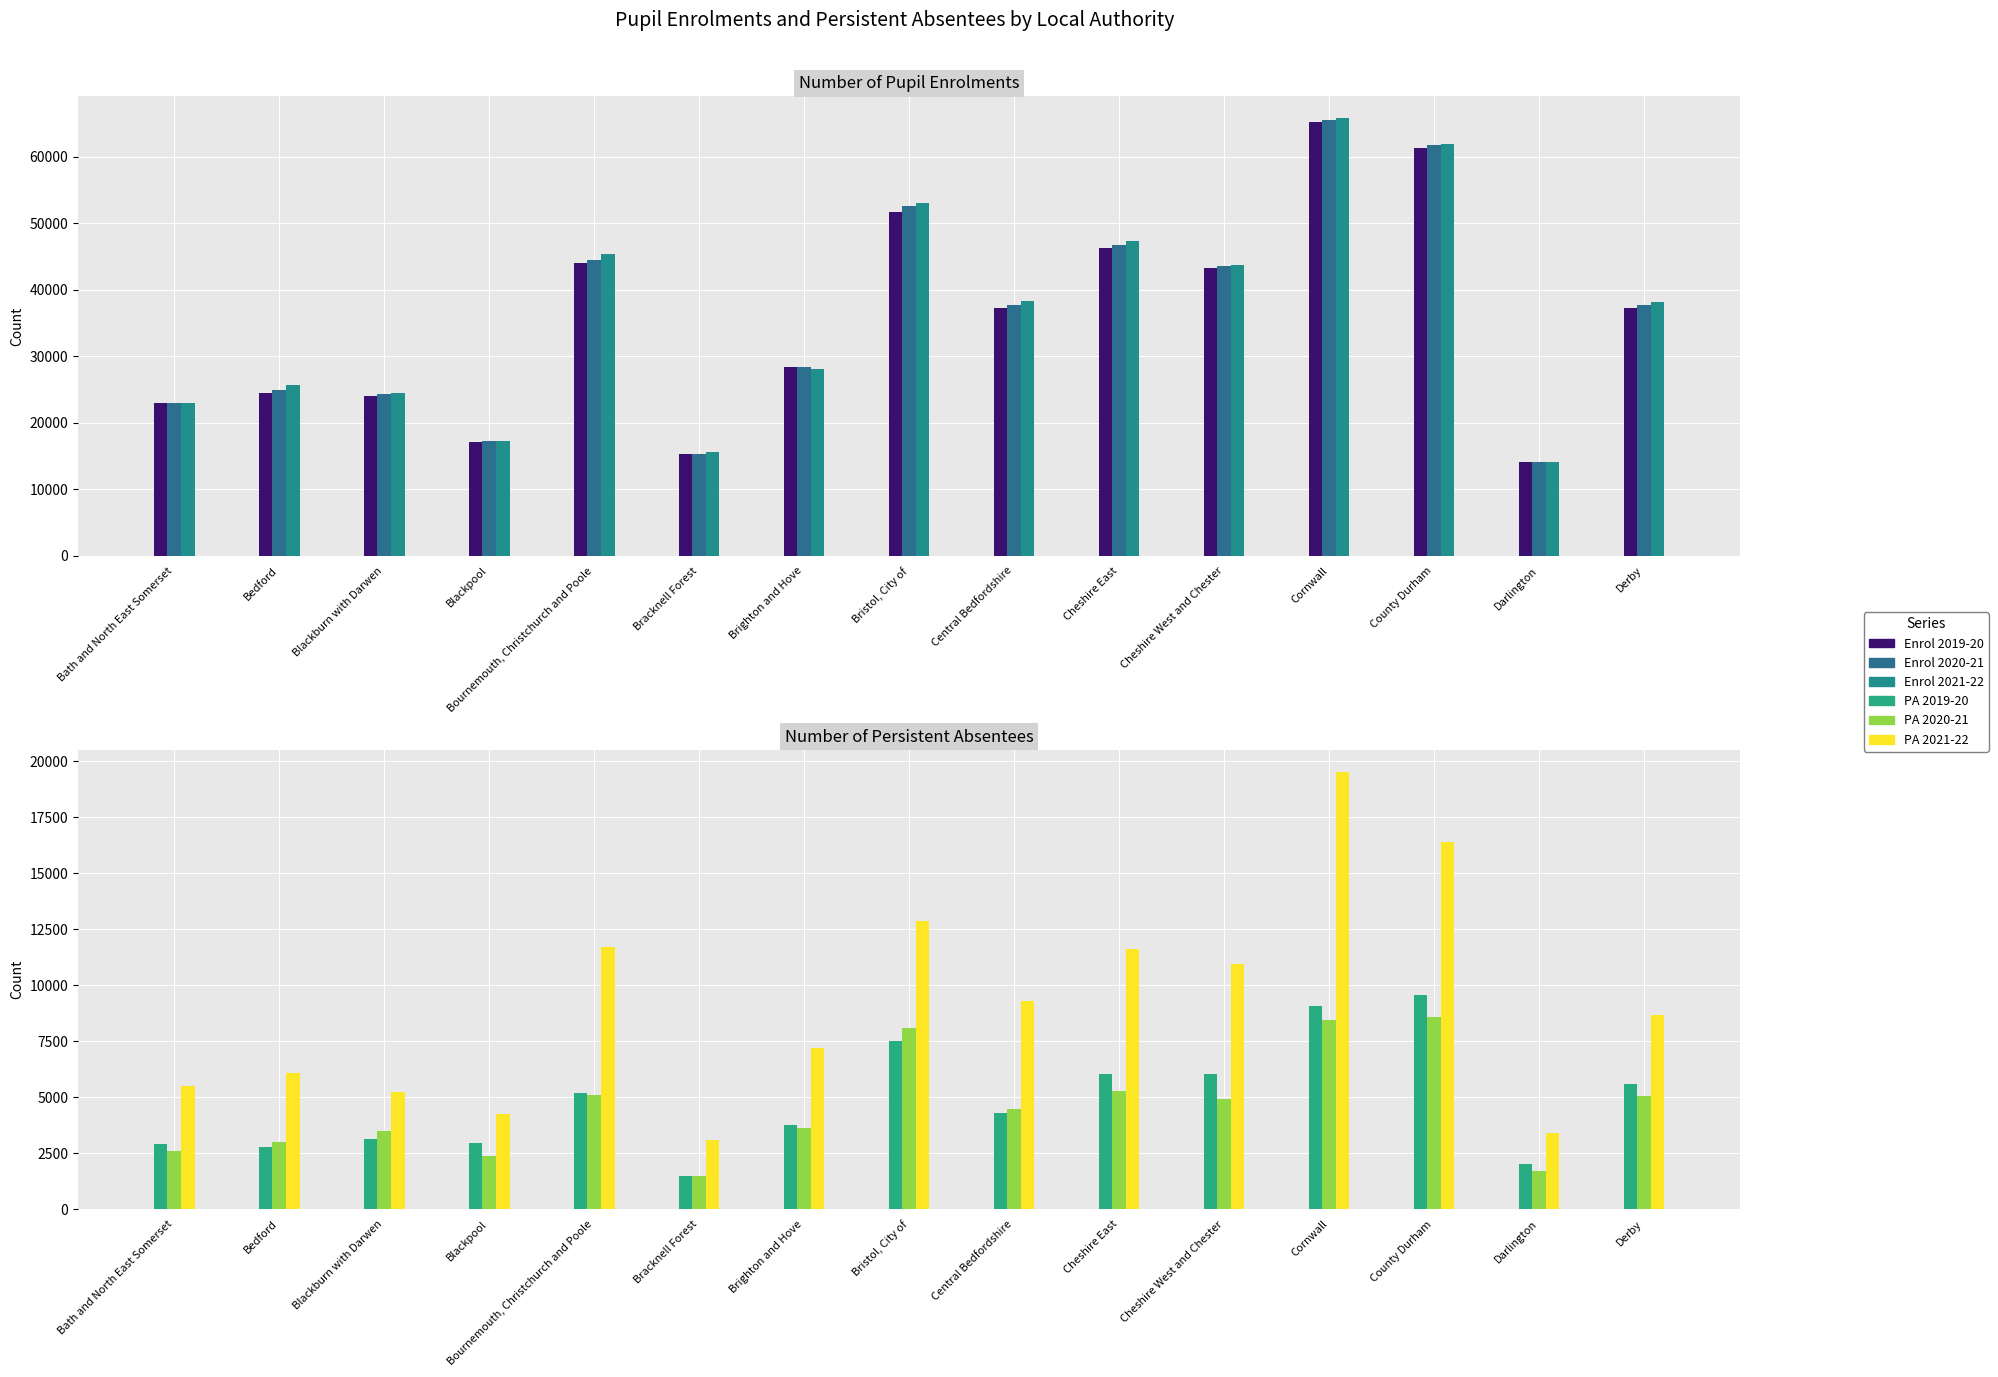

What is the average value of the Enrol 2020-21 series?

35832